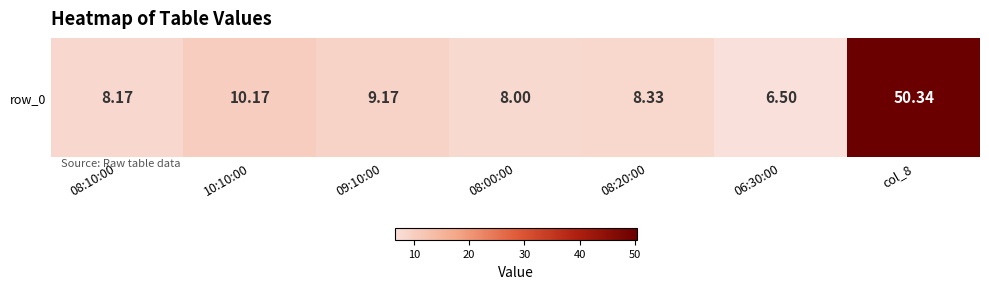

Reading right to left, what are all the values shown in this chart?

col_8=50.3	06:30:00=6.5	08:20:00=8.3	08:00:00=8.0	09:10:00=9.2	10:10:00=10.2	08:10:00=8.2